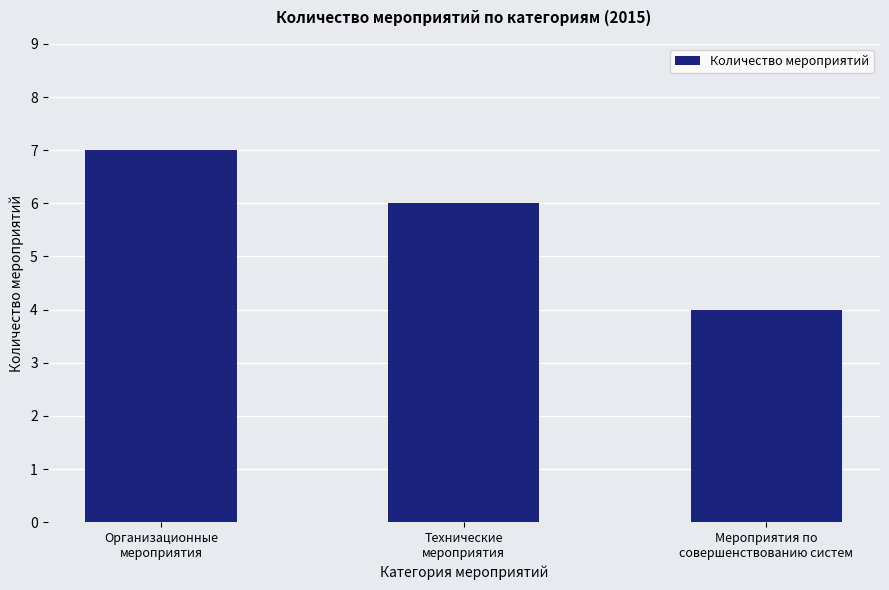

How many distinct data groups are displayed?

1